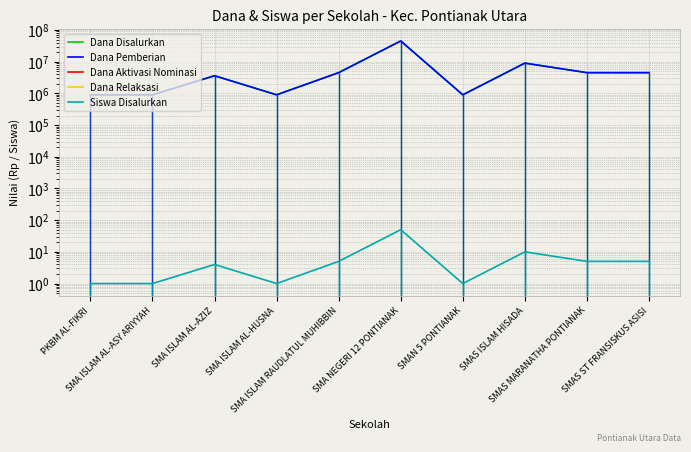

At which label does Dana Pemberian first exceed 4500000?

SMA NEGERI 12 PONTIANAK